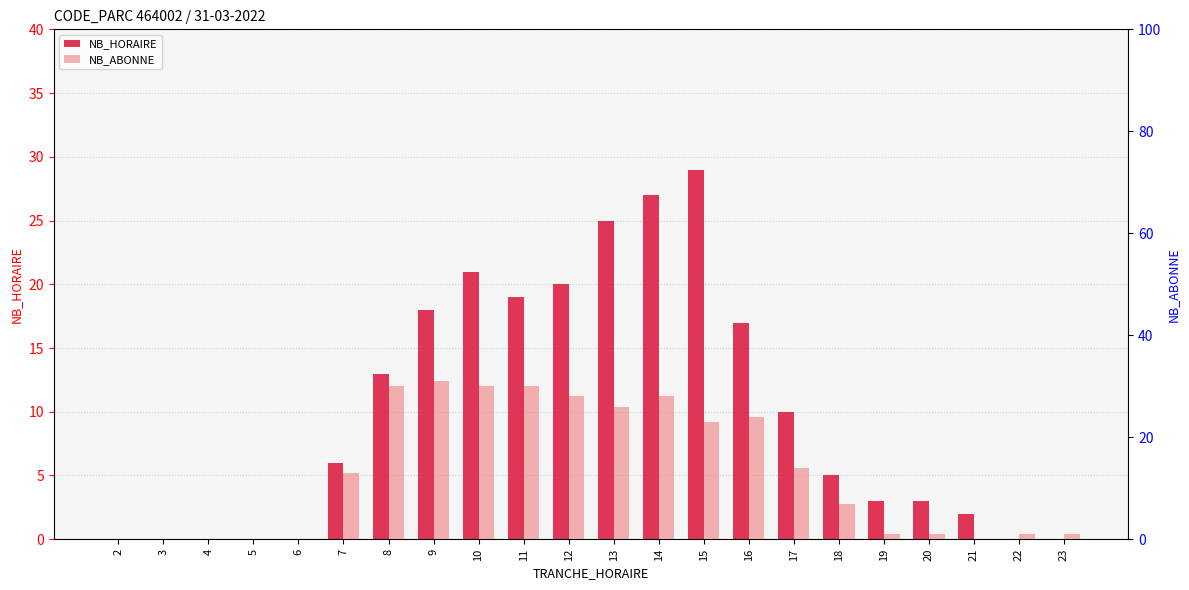

List the series in order of their overall mean, highest first.

NB_ABONNE, NB_HORAIRE